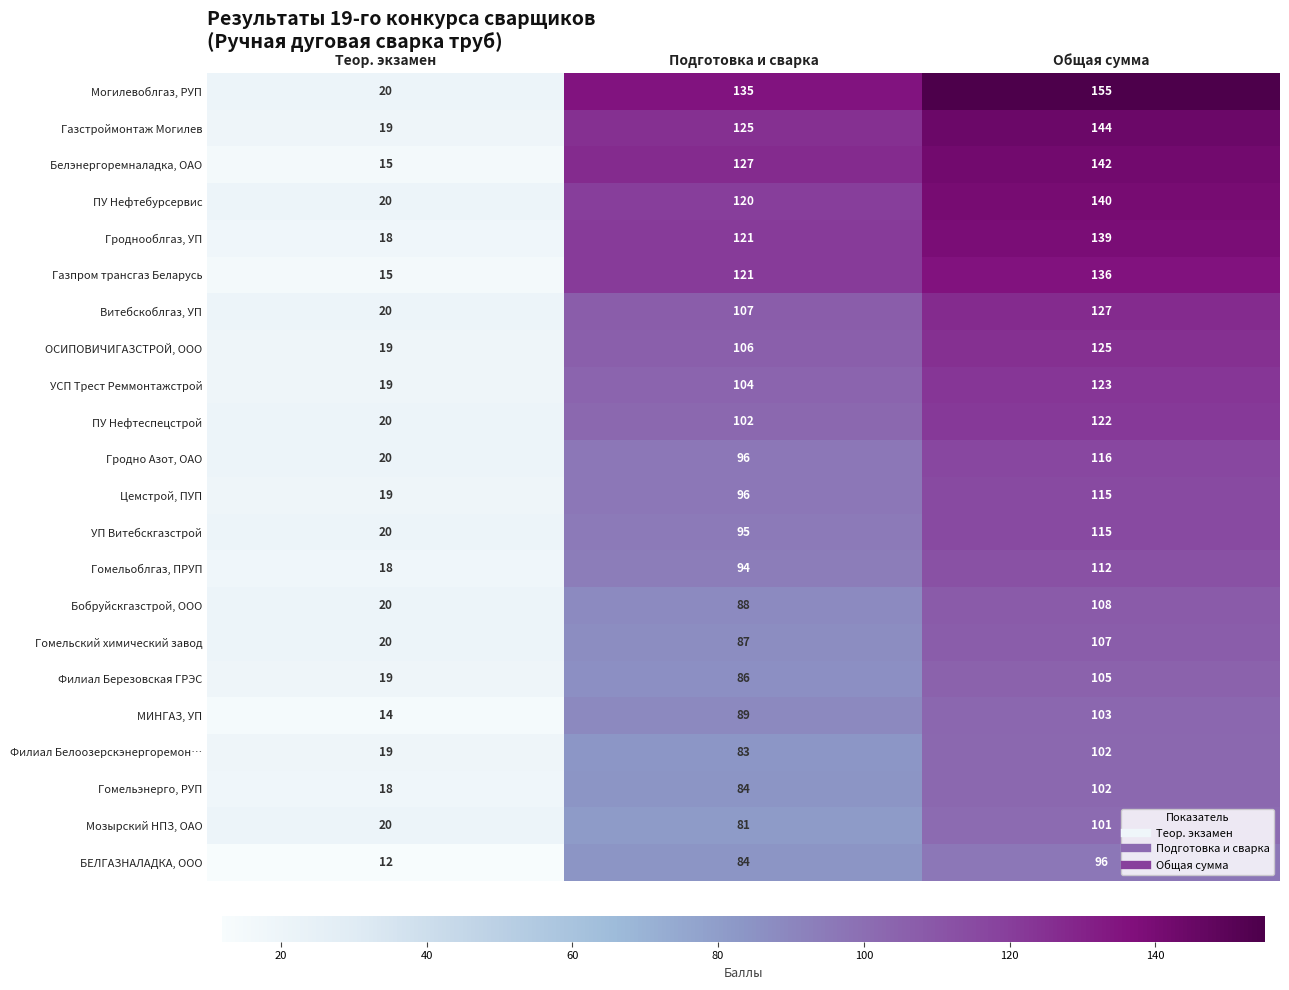

At which label is Гродно Азот, ОАО closest to 68?

Подготовка и сварка